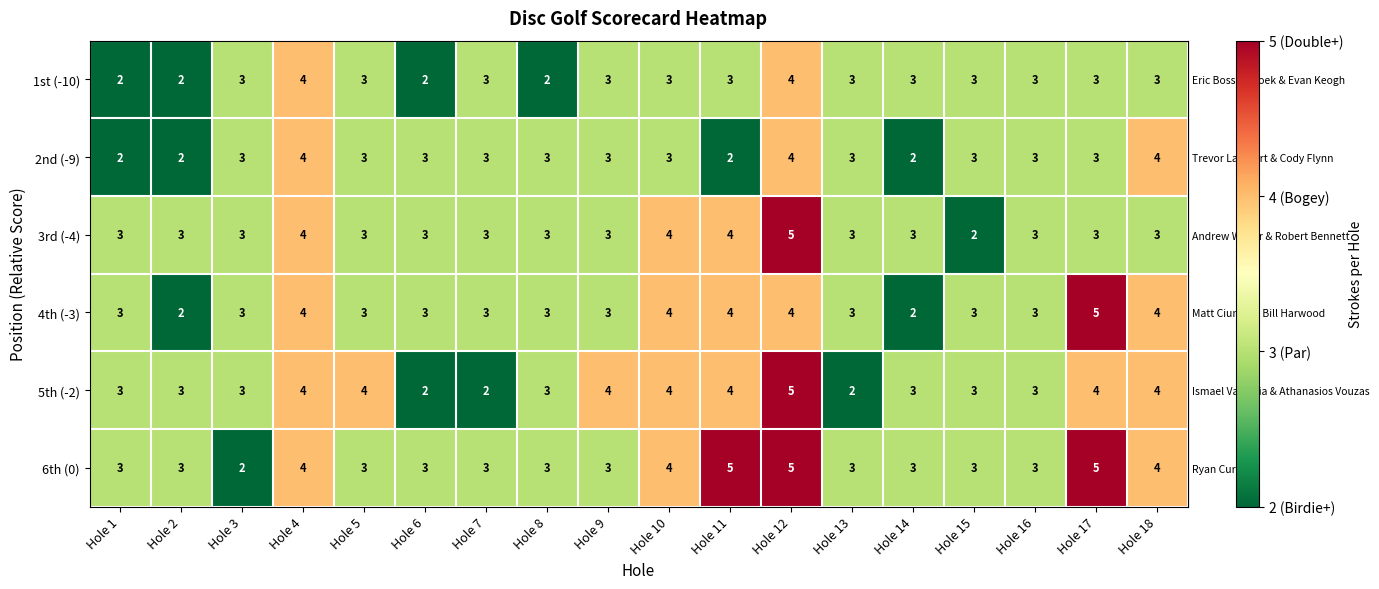

How many series are shown in this chart?

6